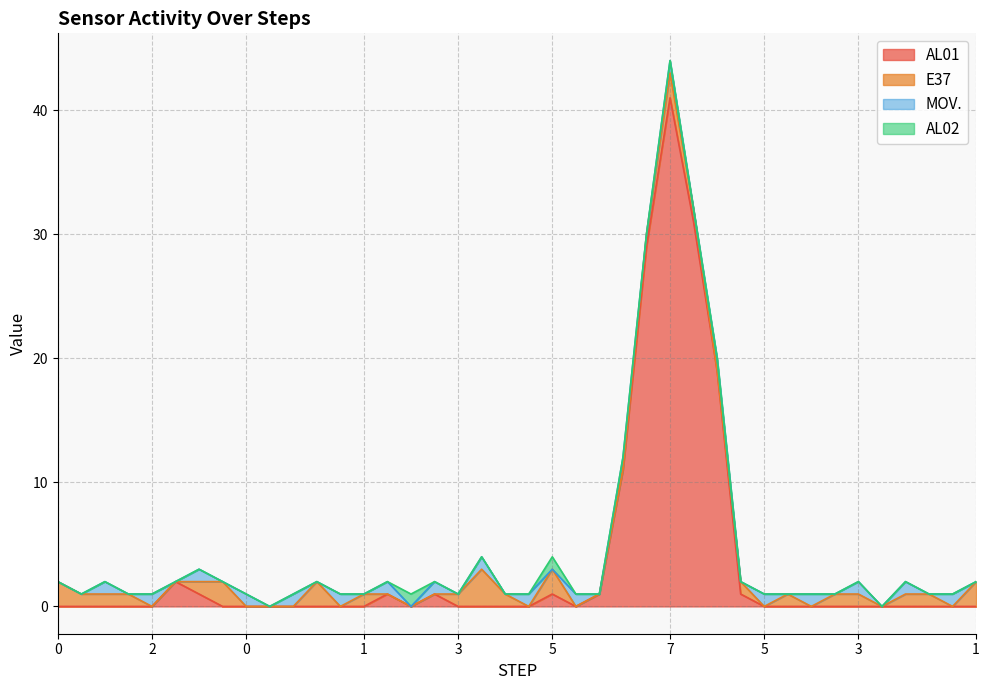

True or false: E37 and AL02 cross at least once.

False